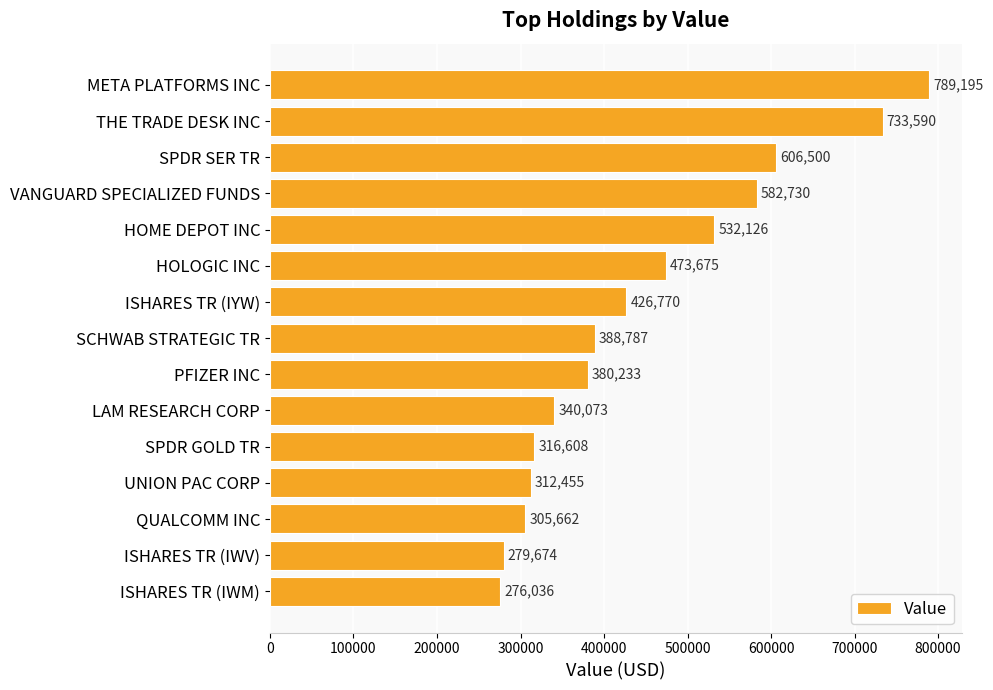

Rank the categories by value from highest to lowest.

META PLATFORMS INC, THE TRADE DESK INC, SPDR SER TR, VANGUARD SPECIALIZED FUNDS, HOME DEPOT INC, HOLOGIC INC, ISHARES TR (IYW), SCHWAB STRATEGIC TR, PFIZER INC, LAM RESEARCH CORP, SPDR GOLD TR, UNION PAC CORP, QUALCOMM INC, ISHARES TR (IWV), ISHARES TR (IWM)